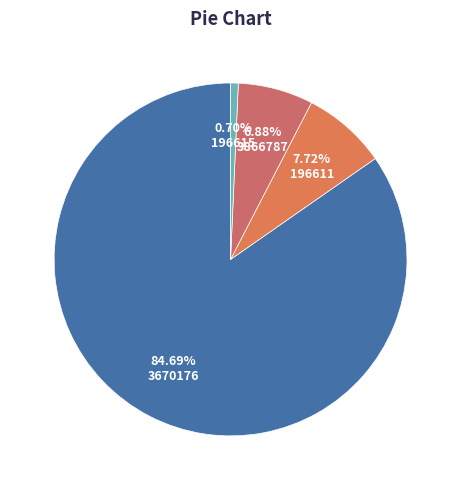

To the nearest percent, what portion does 3866787 represent?

7%